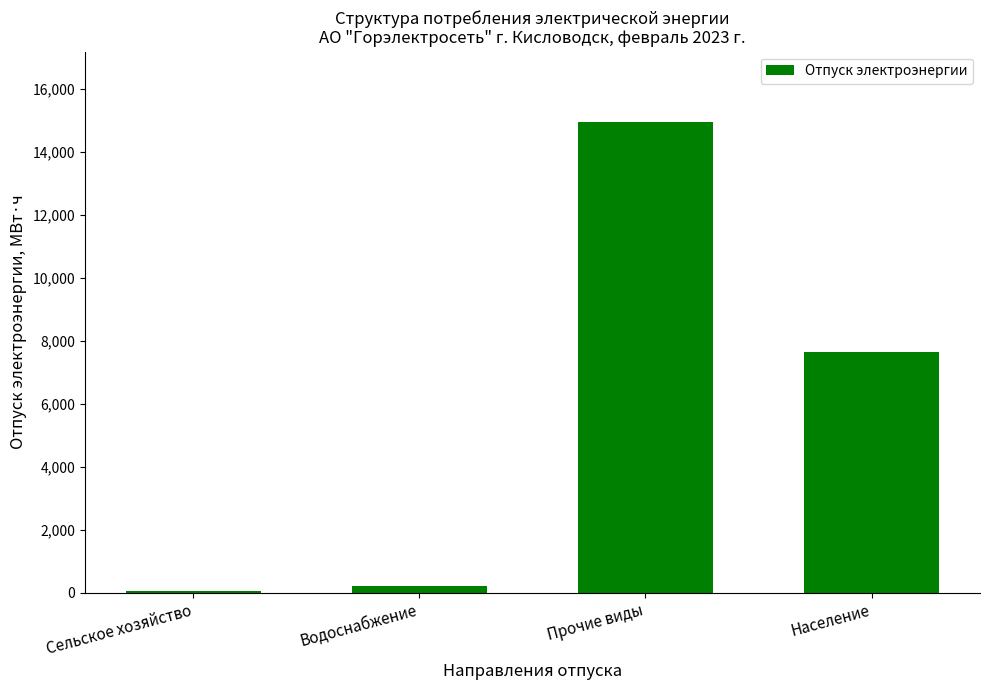

What is the change in value from Сельское хозяйство to Водоснабжение?

+160.8